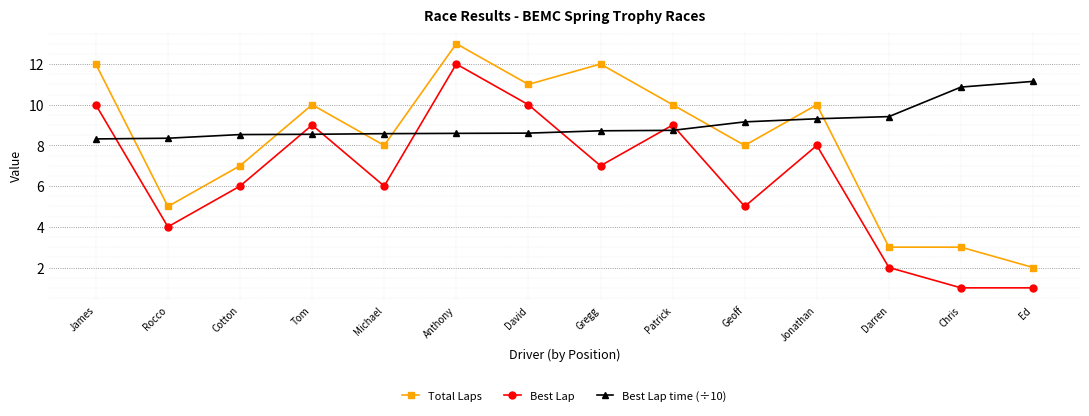

Which series has the largest total across all categories?

Best Lap time (÷10)